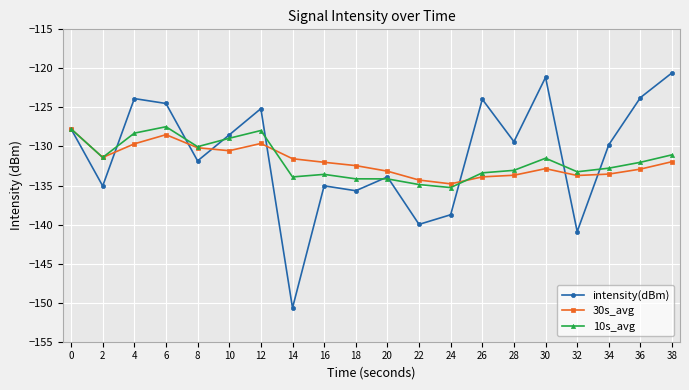

Which series changed the most between 18 and 26?

intensity(dBm)